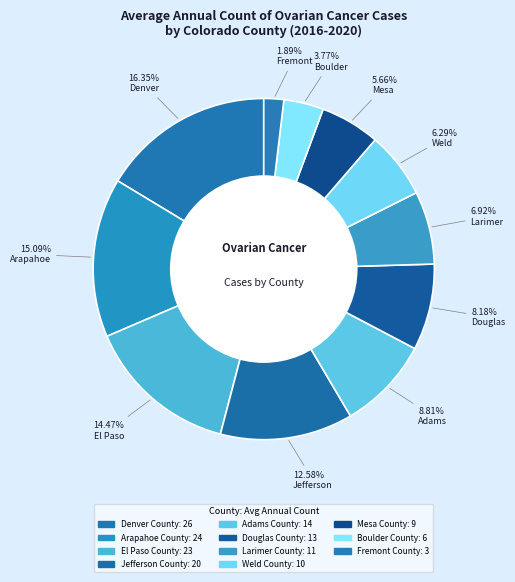

What percentage is the Denver County slice, to the nearest percent?

16%